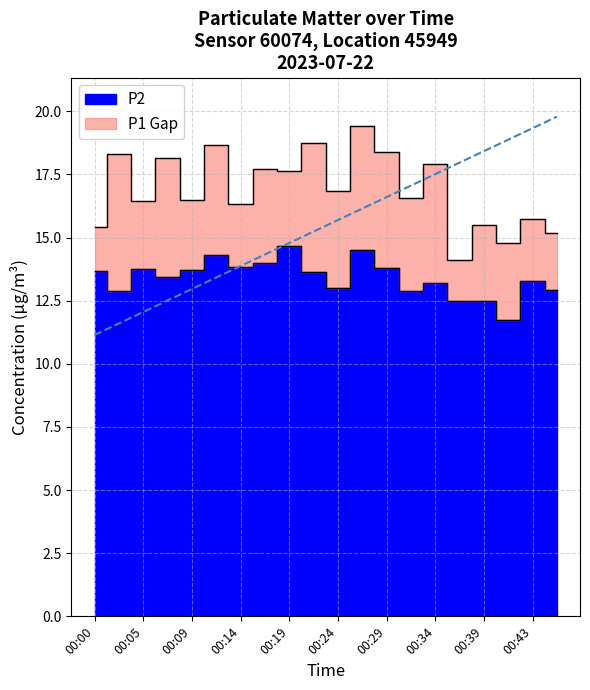

What is the greatest value displayed?

19.4